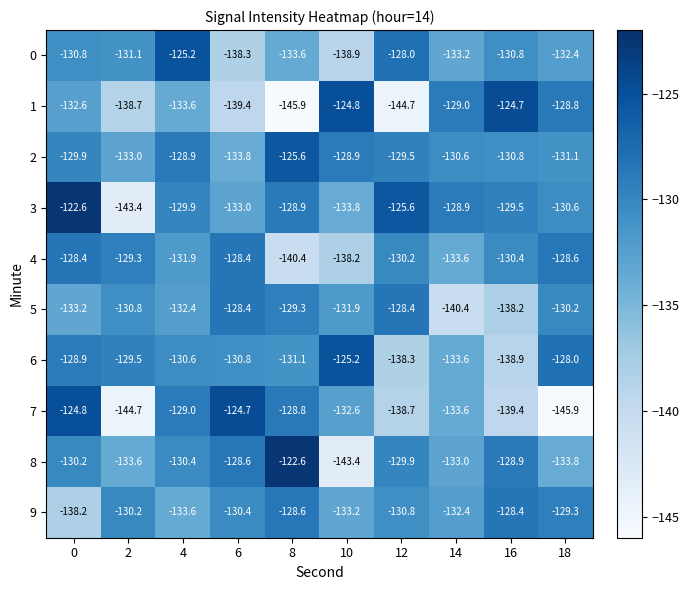

Which series changed the most between 8 and 12?

4